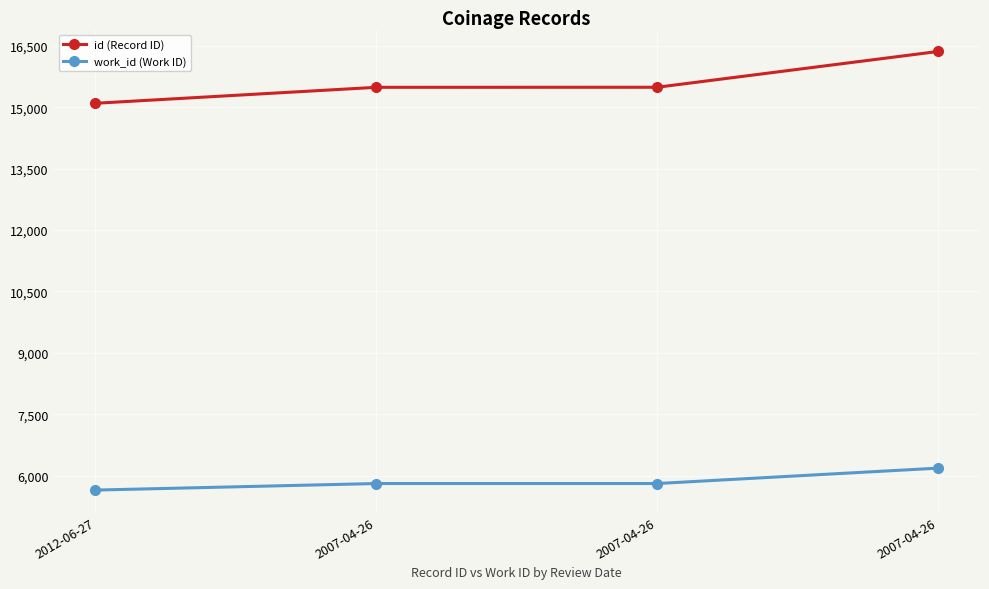

How many distinct data groups are displayed?

2